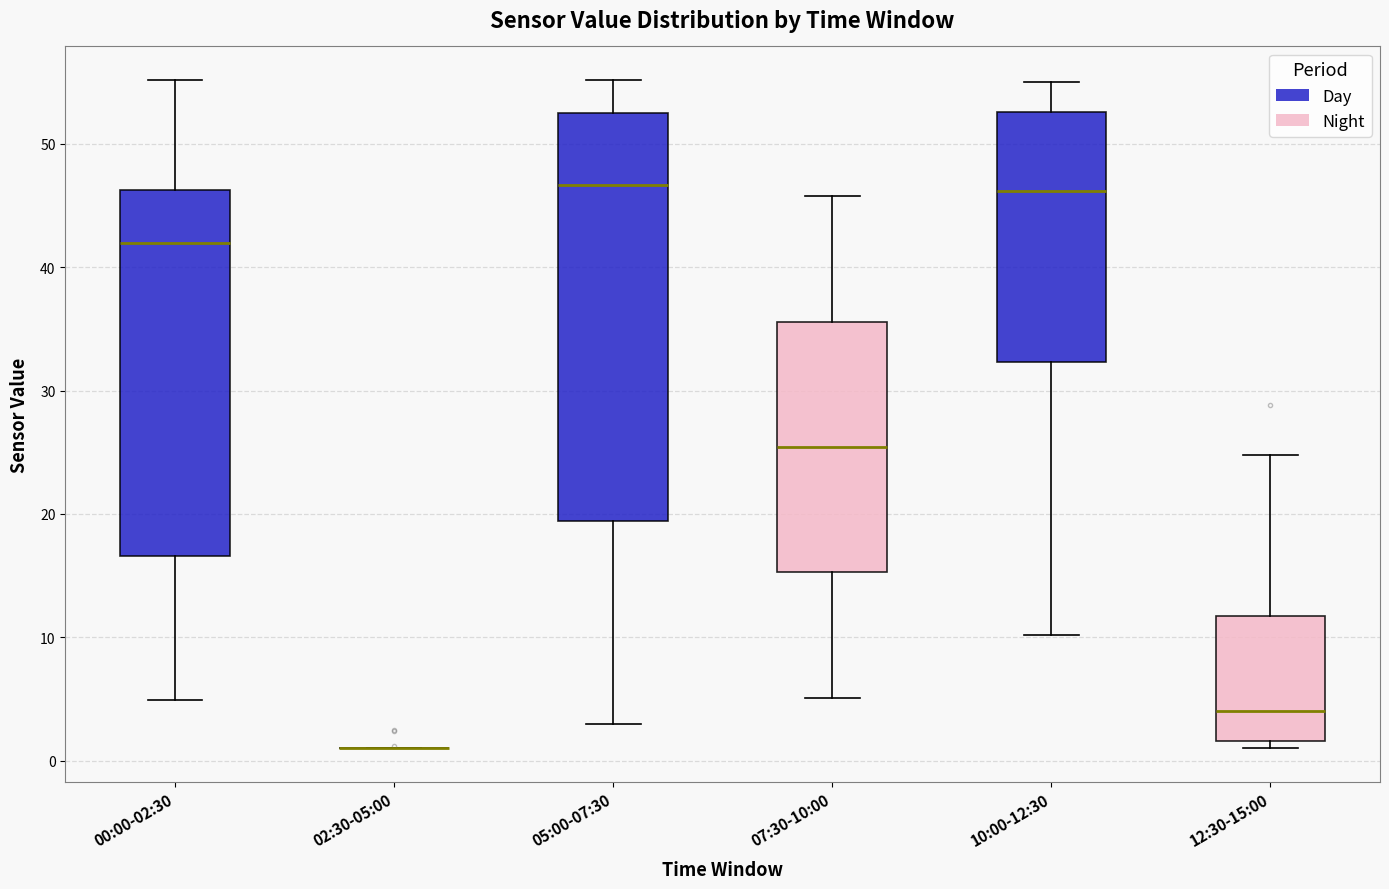

Comparing the boxes themselves (not the whiskers), which one is the tallest?

05:00-07:30